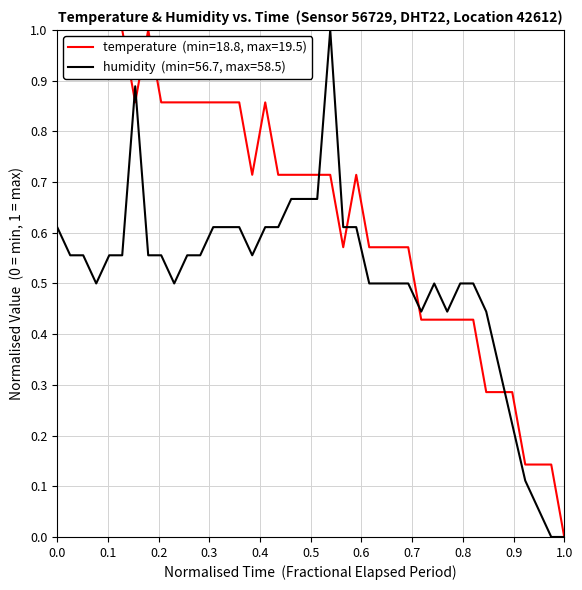

What is the greatest value displayed?

1.0